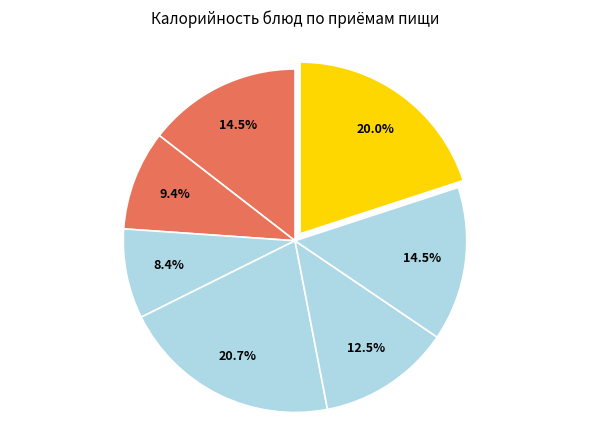

How many segments does this pie chart have?

7